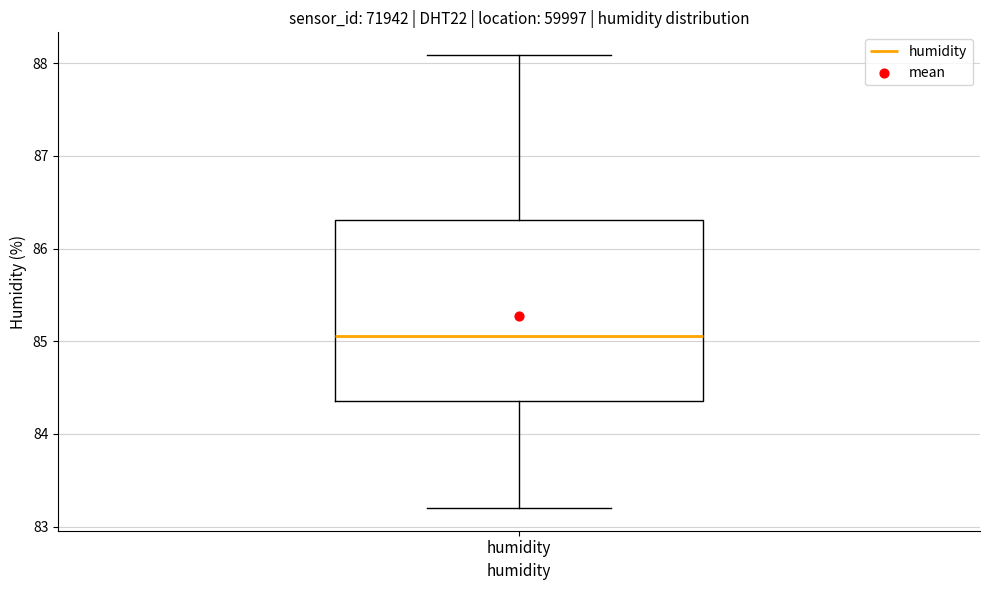

Read this box plot against the y-axis: the position of the median line, the range covered by the box, and the ends of both whiskers. The values are not printed on the chart, so give them approximately, as read against the axis.

median 85.1, box 84.4 to 86.3, whiskers 83.2 to 88.1